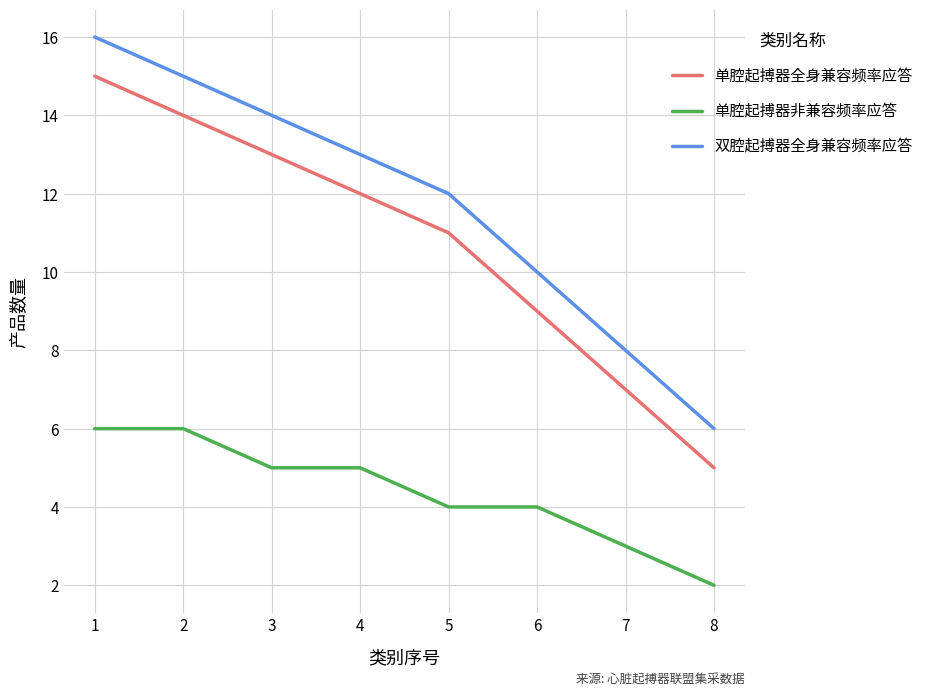

How many lines are shown in the chart?

3